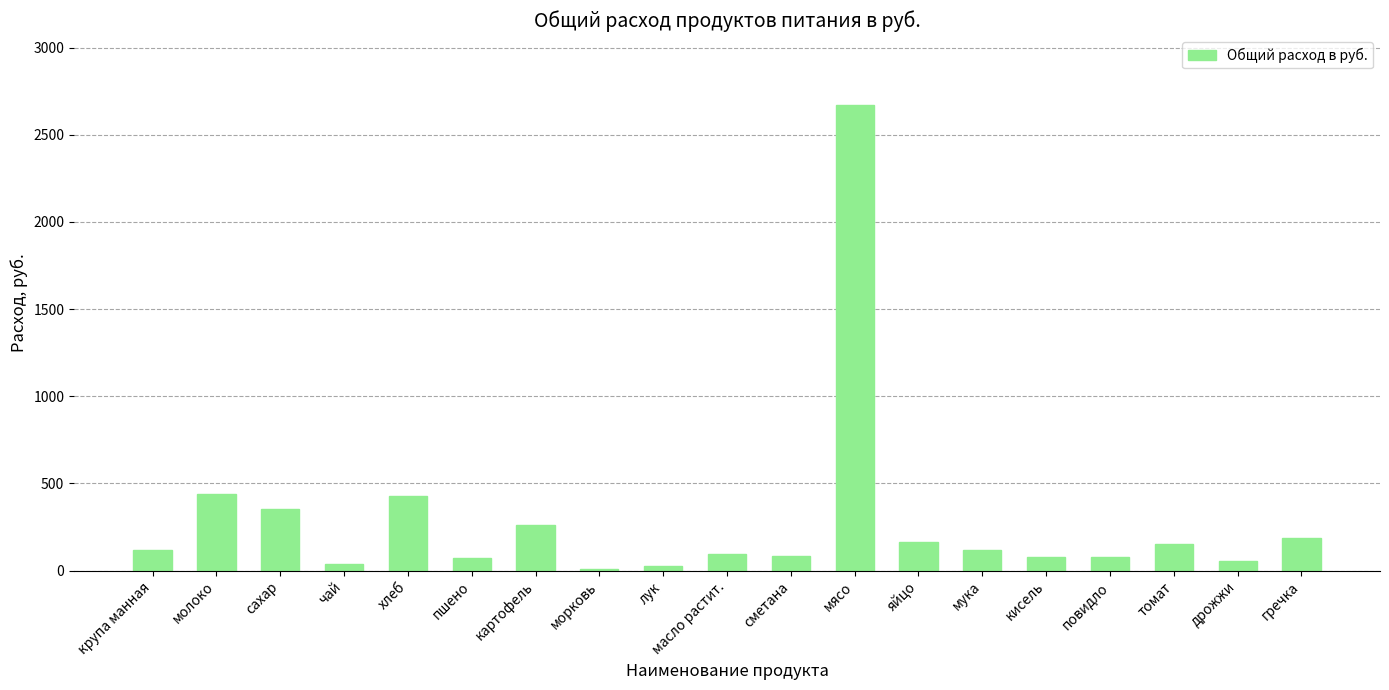

What is the value of the 1st bar from the left?

117.6